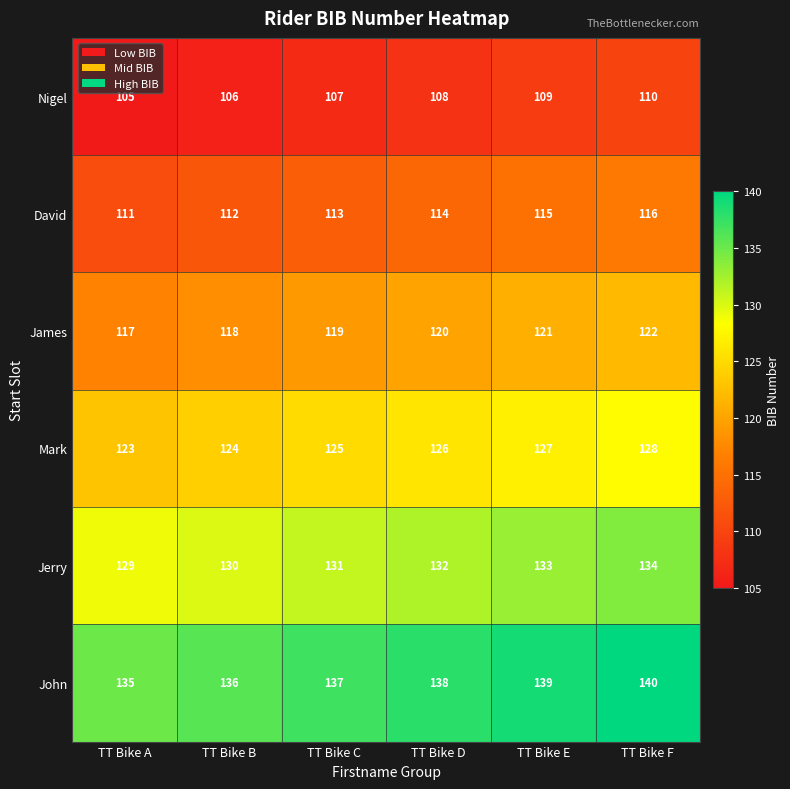

What is the maximum value shown in the chart?

140